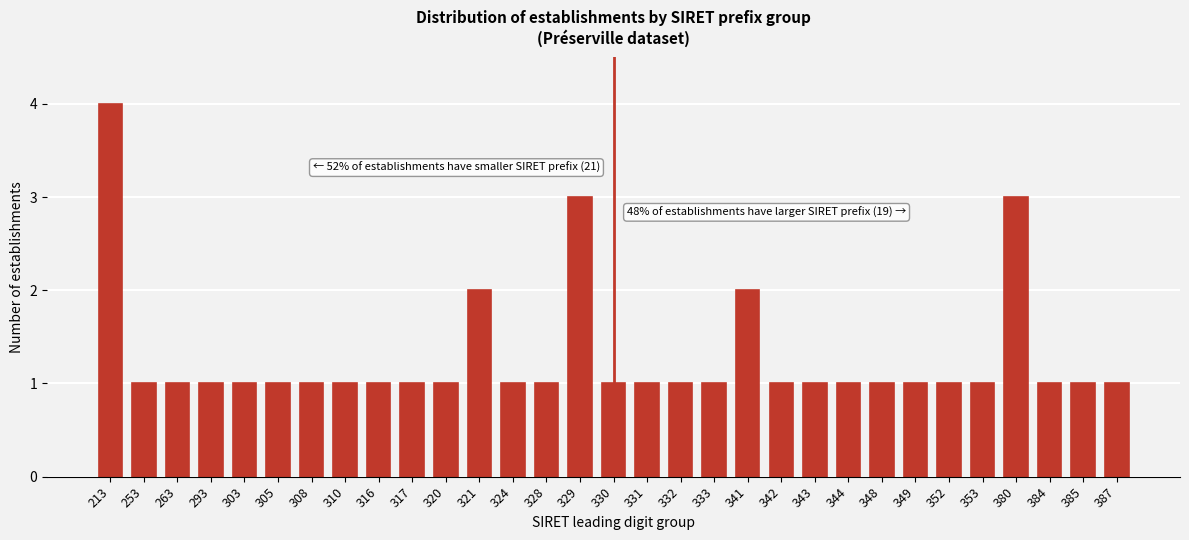

What is the change in value from 320 to 341?

+1